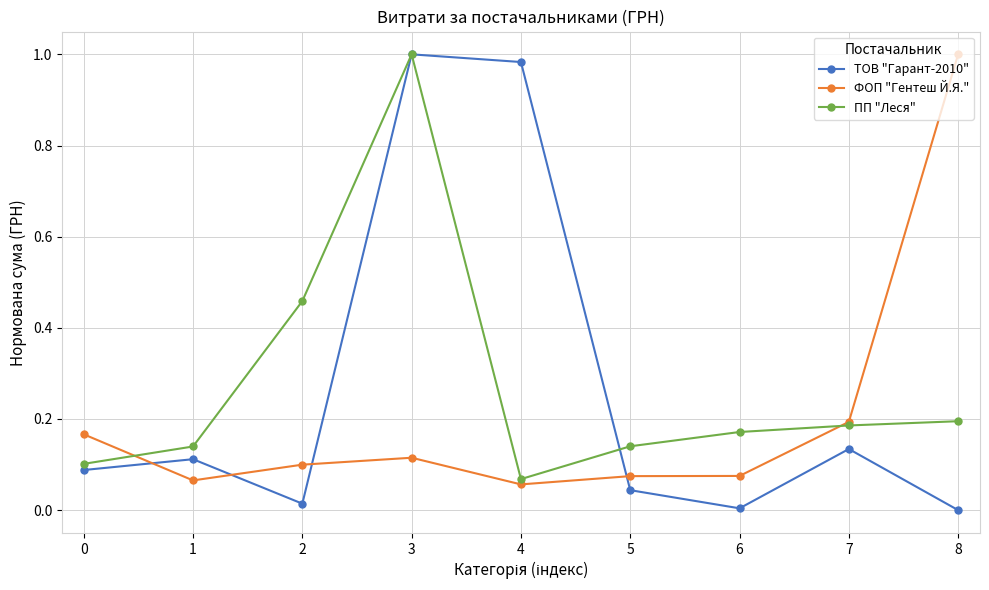

Which series ends up on top after the final intersection of ПП "Леся" and ФОП "Гентеш Й.Я."?

ФОП "Гентеш Й.Я."